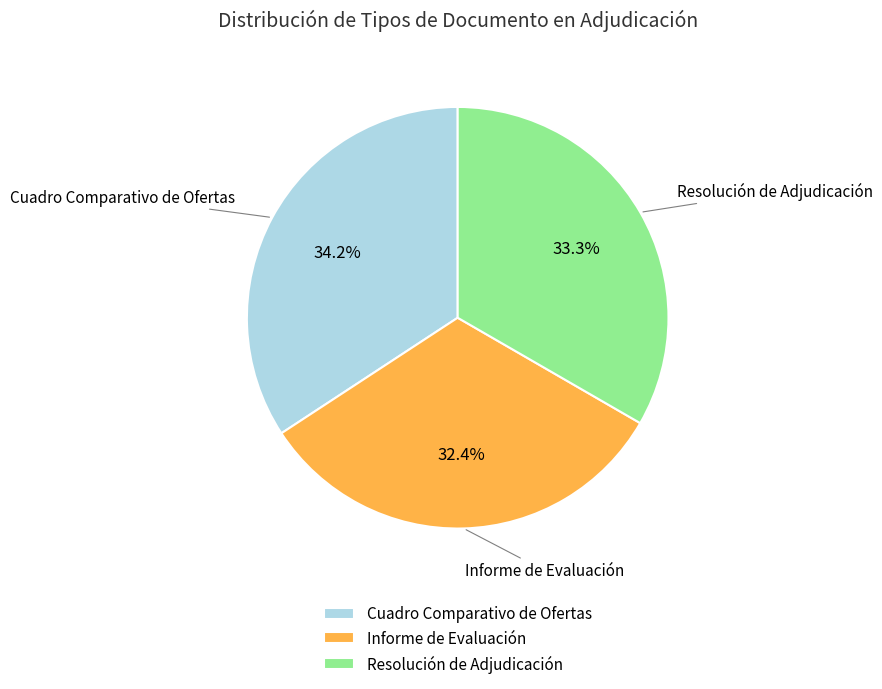

Which has a higher value, Cuadro Comparativo de Ofertas or Informe de Evaluación?

Cuadro Comparativo de Ofertas